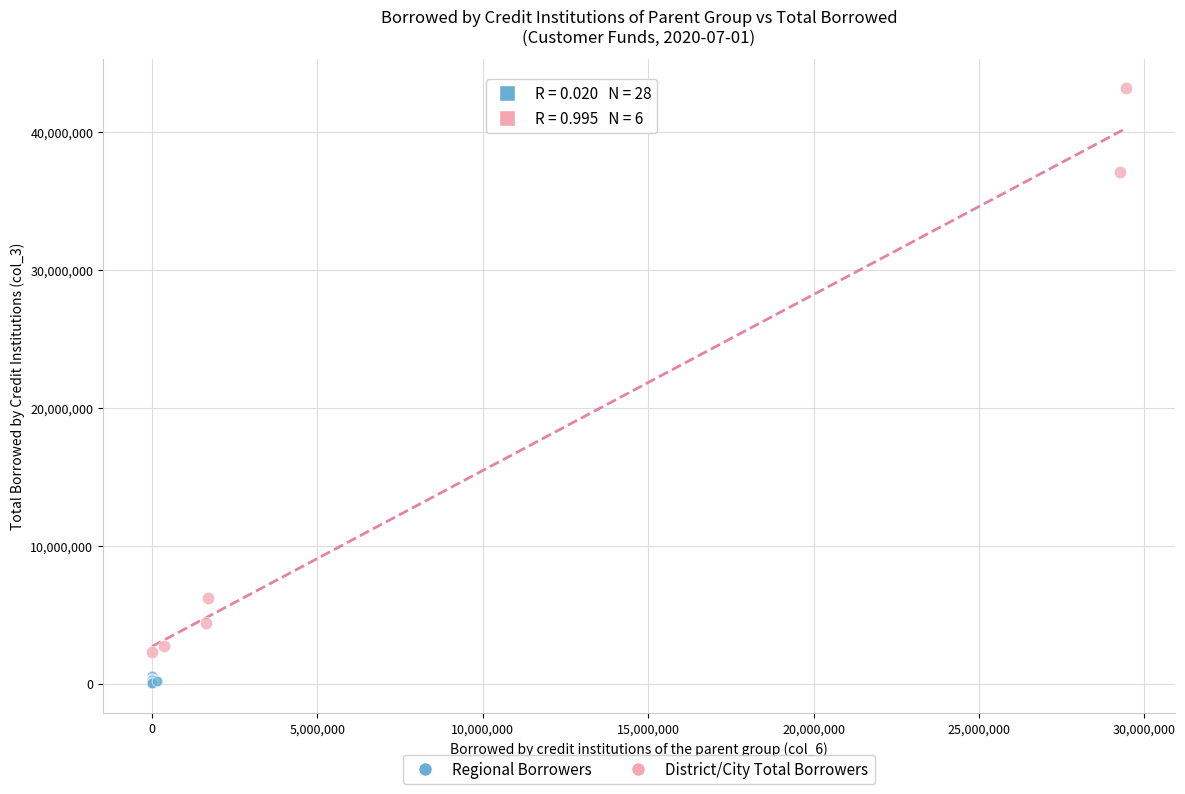

Which series reaches the minimum Y coordinate?

Regional Borrowers